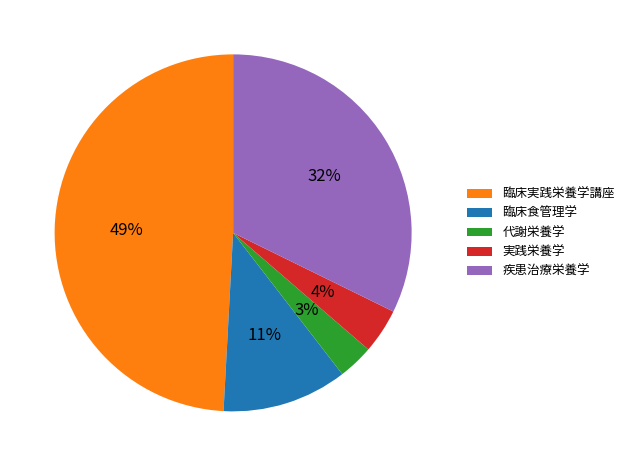

Approximately how many times larger is the value at 代謝栄養学 compared to 実践栄養学?

0.8